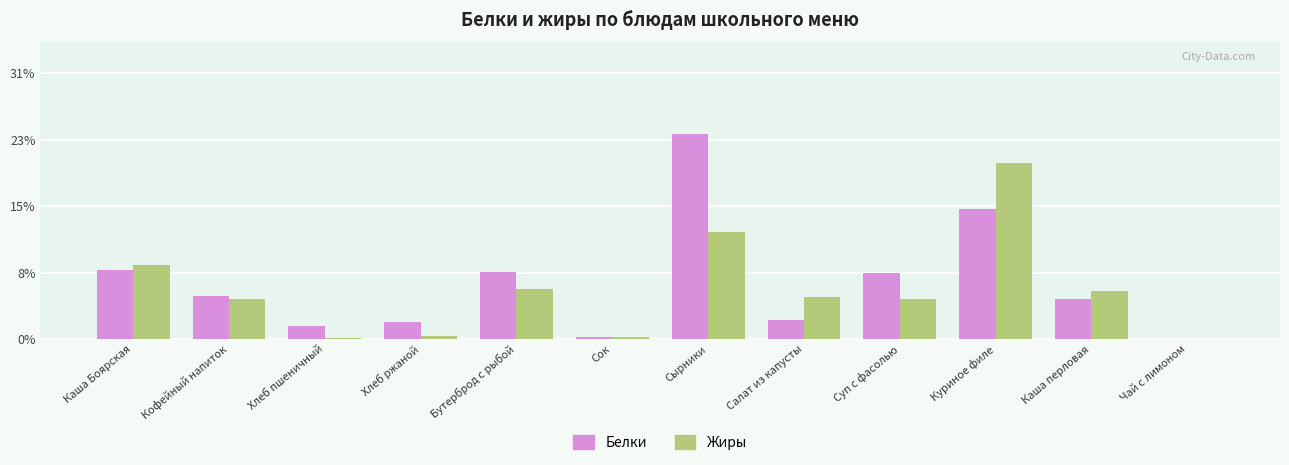

What is the label of the 10th bar from the left?

Куриное филе